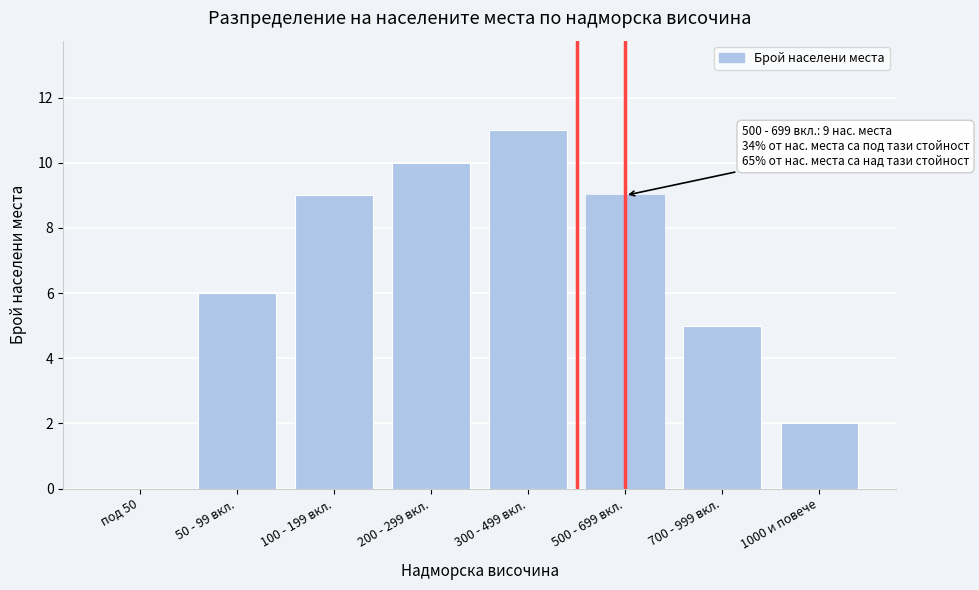

Reading left to right, what are all the values shown in this chart?

под 50=0	50 - 99 вкл.=6	100 - 199 вкл.=9	200 - 299 вкл.=10	300 - 499 вкл.=11	500 - 699 вкл.=9	700 - 999 вкл.=5	1000 и повече=2